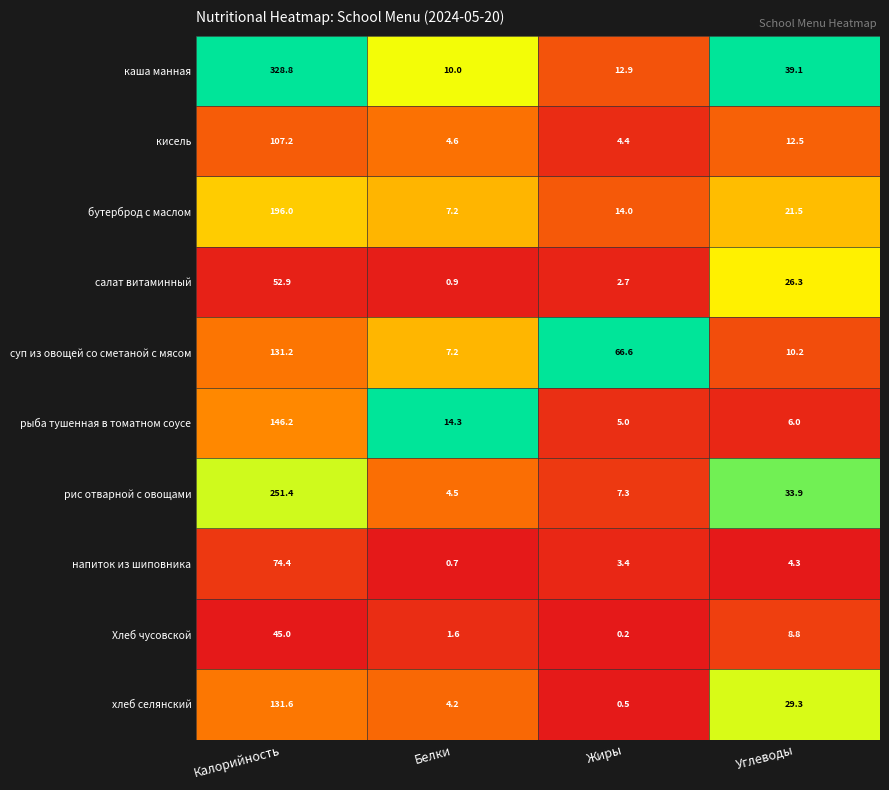

What is the average value of the рис отварной с овощами series?

74.3